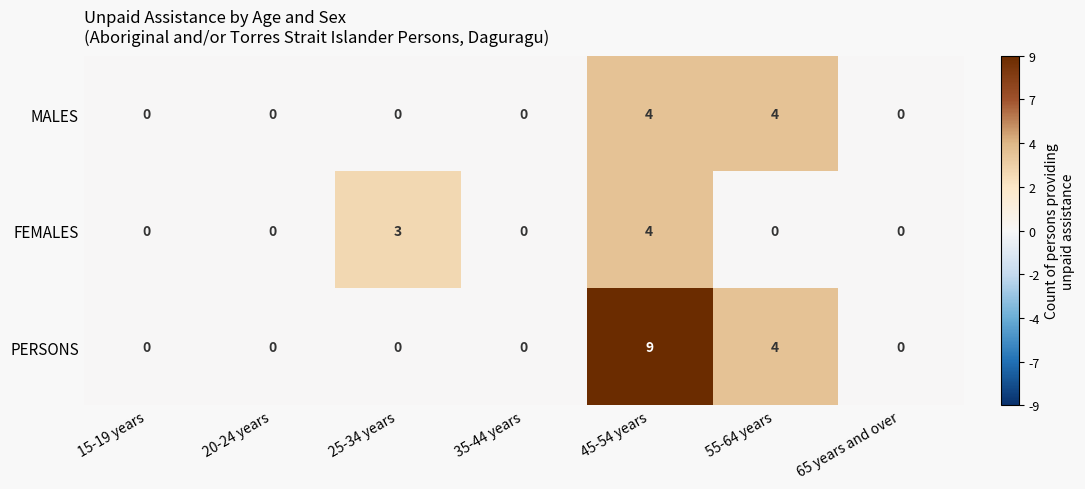

What is the difference between the maximum and second lowest values in the PERSONS series?

9